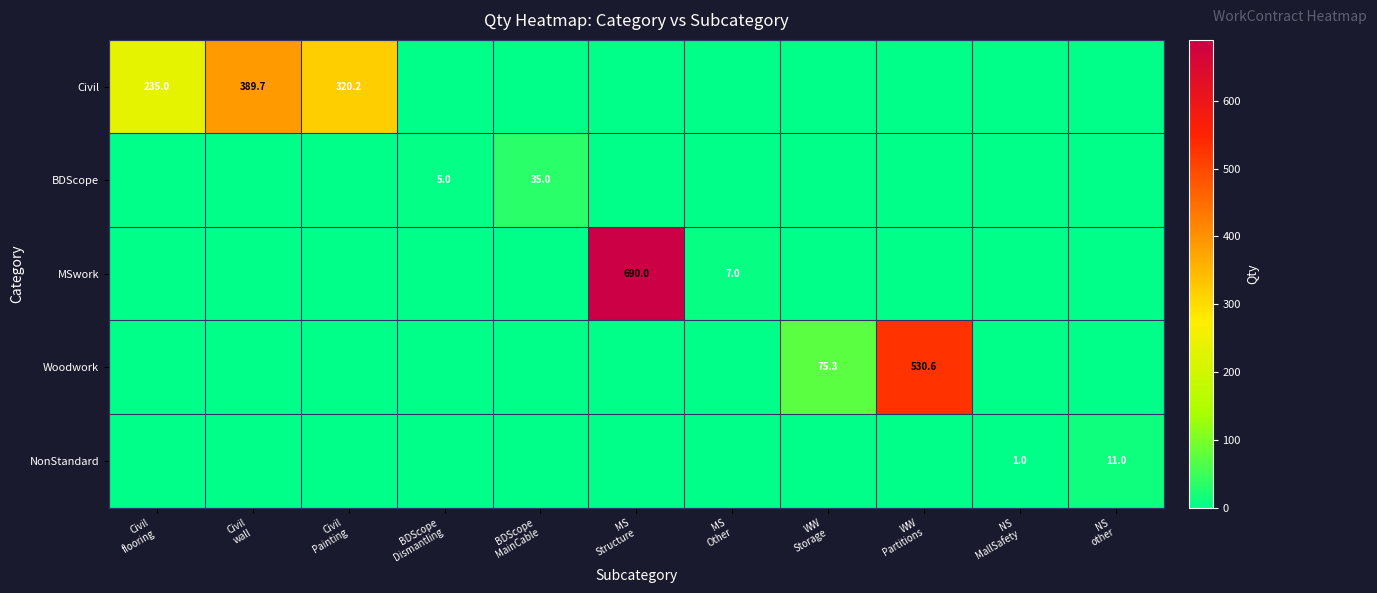

True or false: MSwork has a value of 243.8 at NS MallSafety.

False